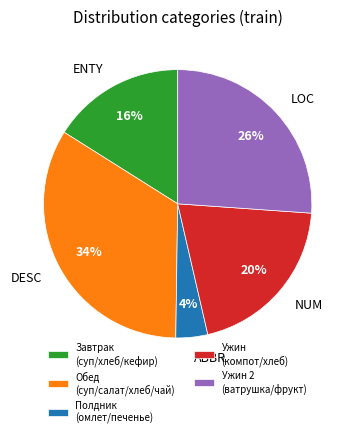

Is there any slice that represents more than half of the pie?

No